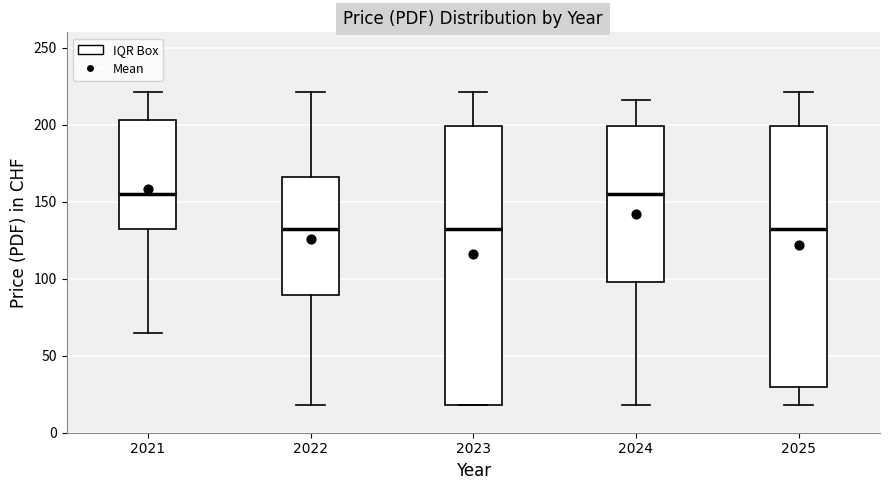

Reading left to right, transcribe this box plot: for each box, give where its median line is, the range the box spans, and where its two whiskers end, as read against the y-axis. The values are not printed on the chart, so give them approximately, as read against the axis.

2021: median 155, box 130 to 205, whiskers 65 to 220
2022: median 130, box 90 to 165, whiskers 20 to 220
2023: median 130, box 20 to 200, whiskers 20 to 220
2024: median 155, box 100 to 200, whiskers 20 to 215
2025: median 130, box 30 to 200, whiskers 20 to 220